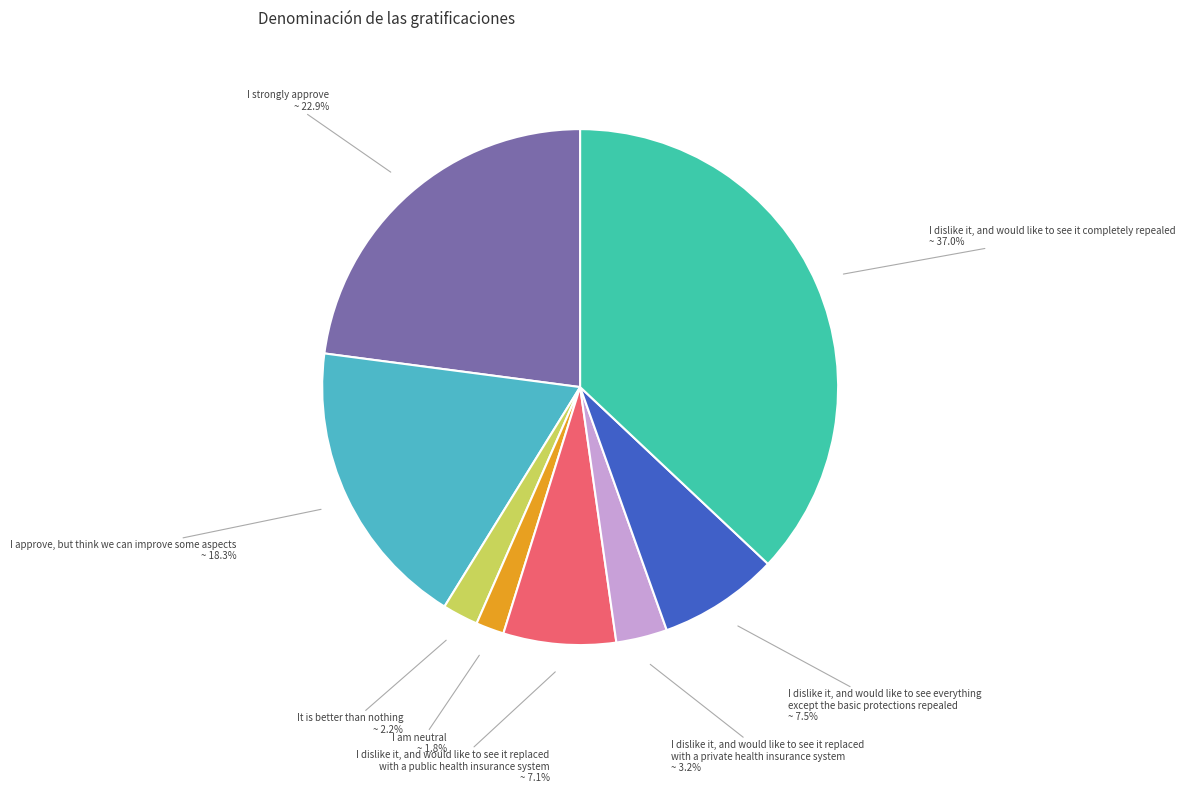

How many segments does this pie chart have?

8